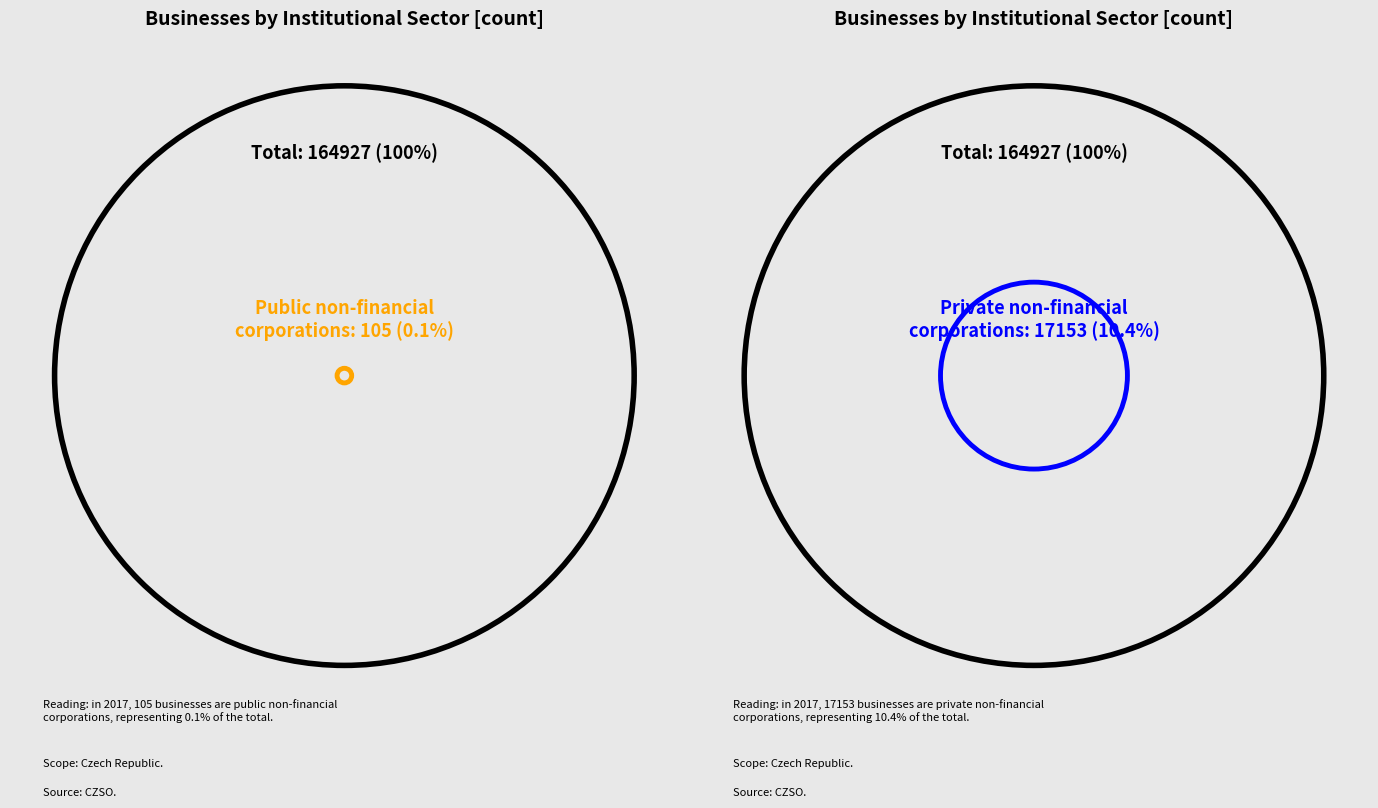

What is the ratio of the value at Households to the value at Private non-financial corporations?

7.9